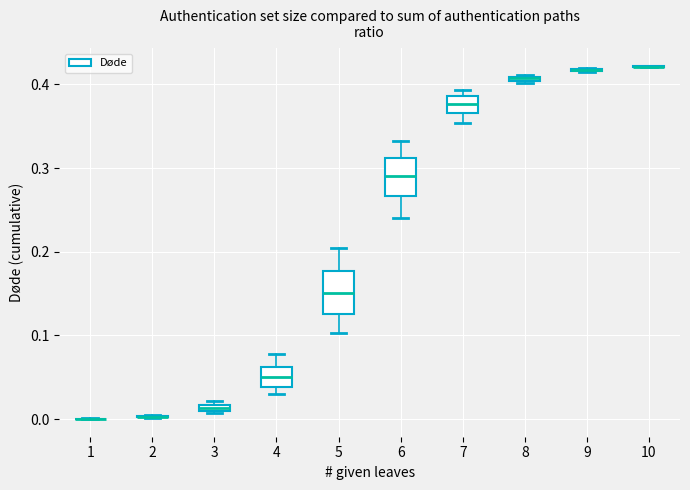

Where is the upper edge of the box at x = 8 on the y-axis? The values are not printed on the chart, so give them approximately, as read against the axis.

0.41